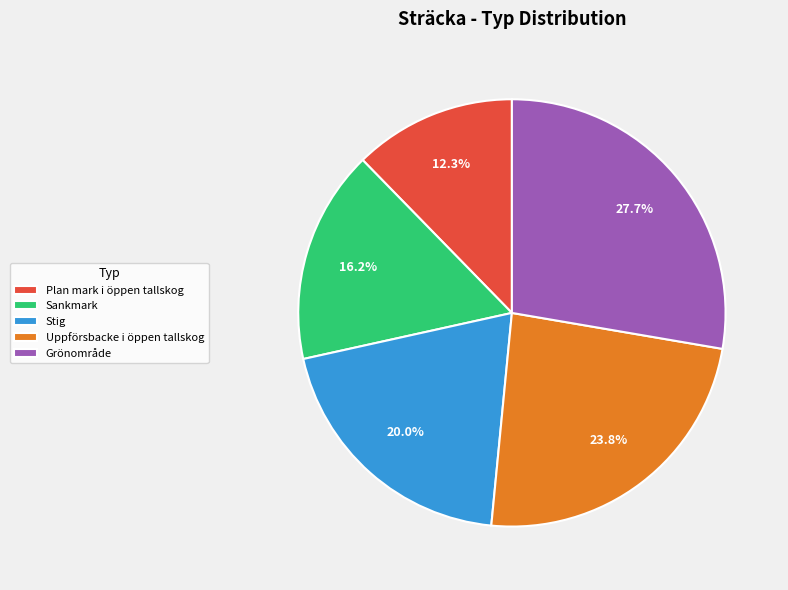

True or false: Grönområde accounts for 28% of the total.

True